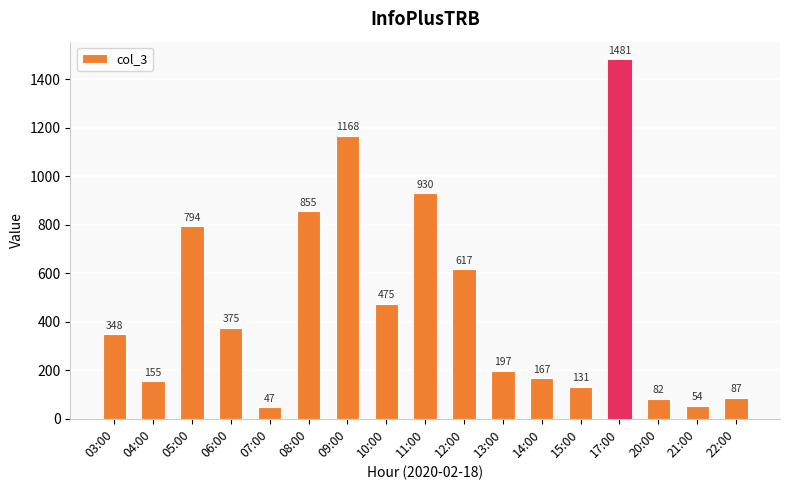

Between 15:00 and 07:00, which is larger?

15:00